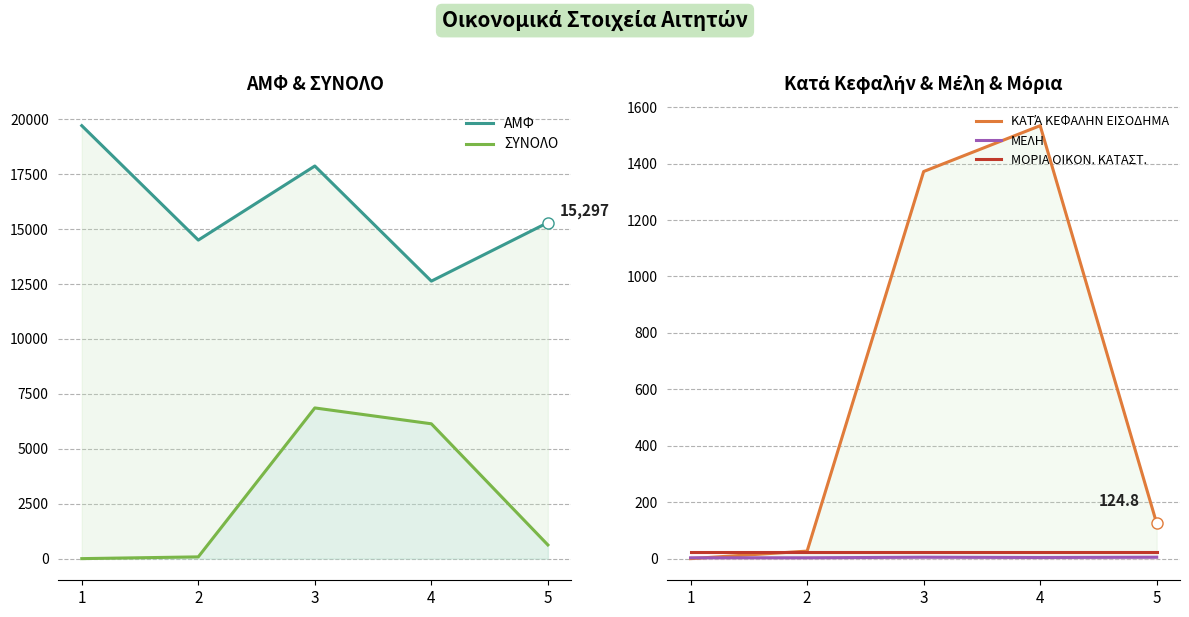

At which label is ΣΥΝΟΛΟ closest to 3430?

4